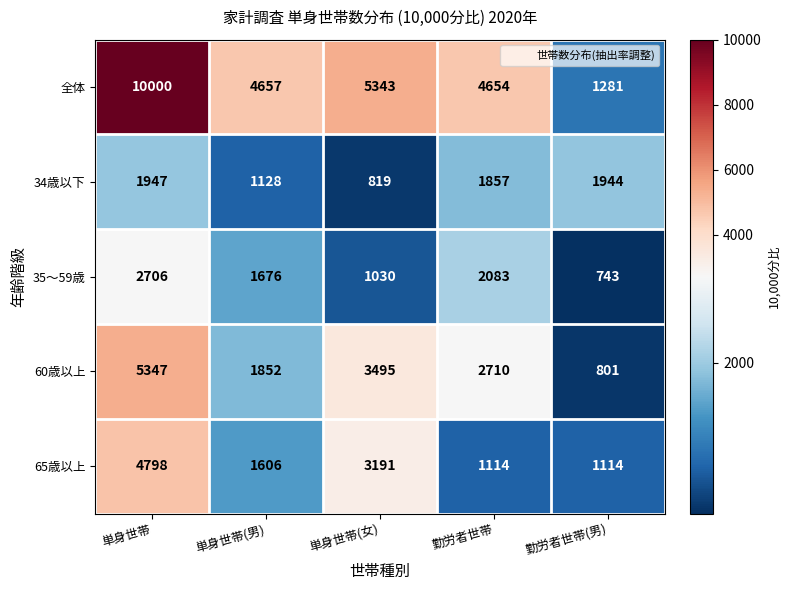

What is the difference between the second highest and second lowest values in the 全体 series?

689